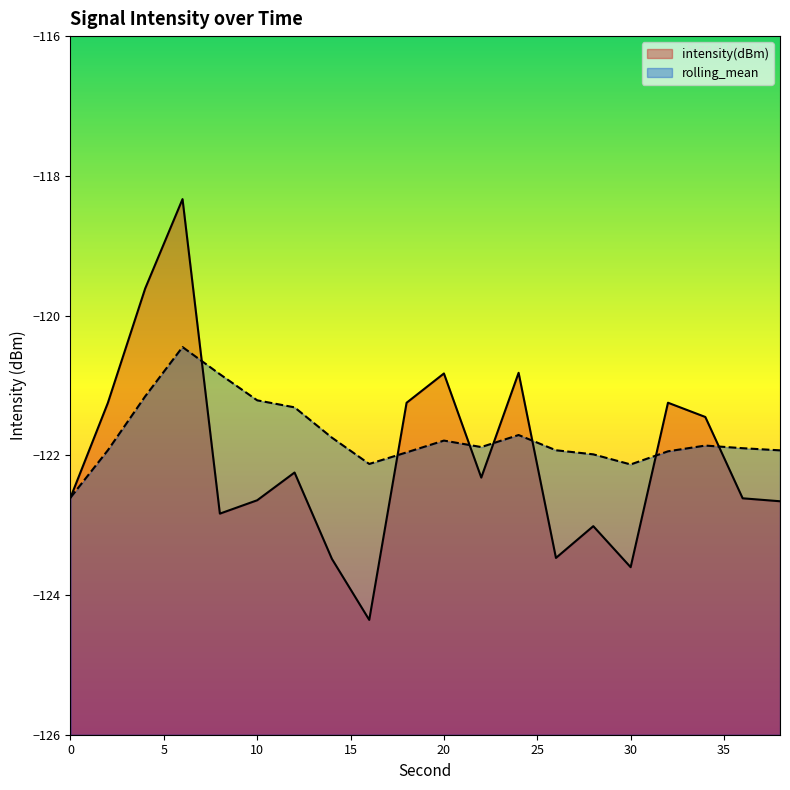

In intensity(dBm), how many points are lower than both neighbors (excluding endpoints)?

5